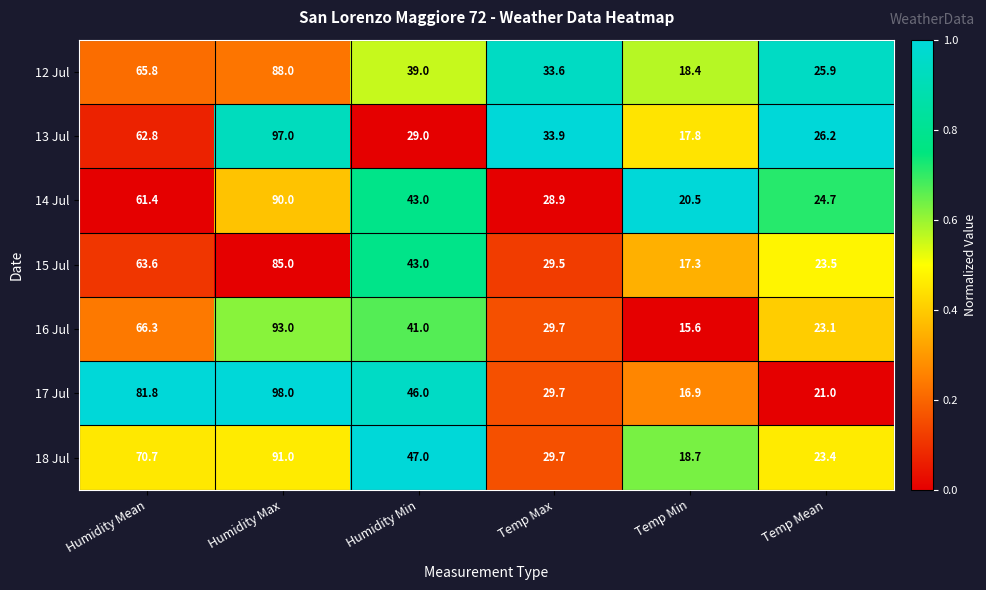

What is the difference between the highest and lowest values at Humidity Mean?

20.4